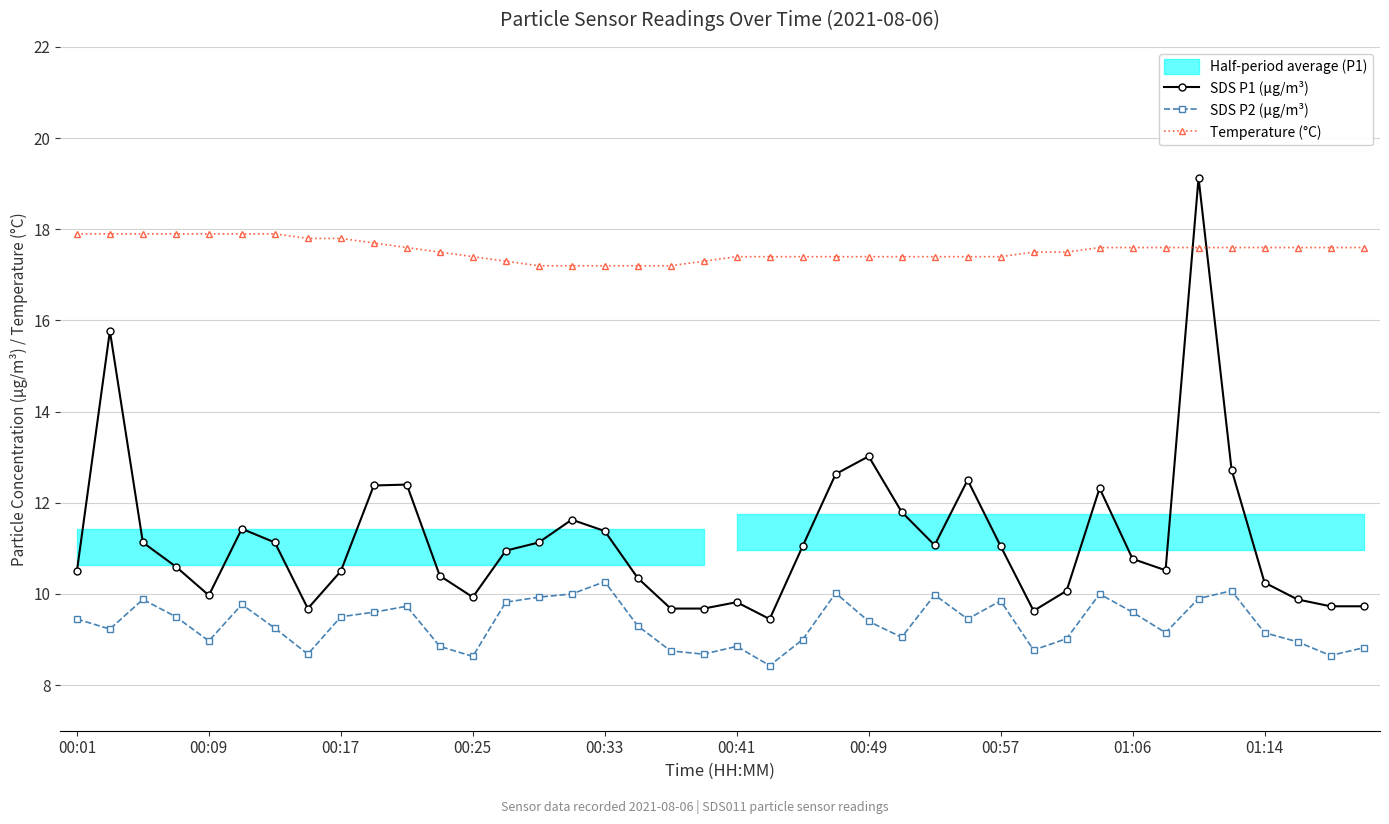

What is the minimum value for Temperature (°C)?

17.2